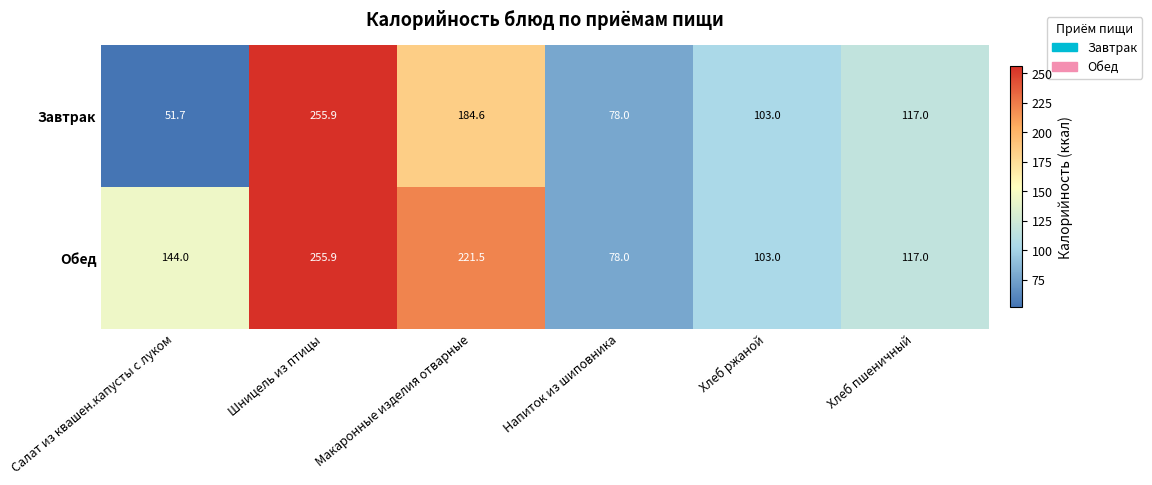

Reading right to left, transcribe all the data shown in this chart.

Завтрак: Хлеб пшеничный=117.0	Хлеб ржаной=103.0	Напиток из шиповника=78.0	Макаронные изделия отварные=184.6	Шницель из птицы=255.9	Салат из квашен.капусты с луком=51.7
Обед: Хлеб пшеничный=117.0	Хлеб ржаной=103.0	Напиток из шиповника=78.0	Макаронные изделия отварные=221.5	Шницель из птицы=255.9	Салат из квашен.капусты с луком=144.0